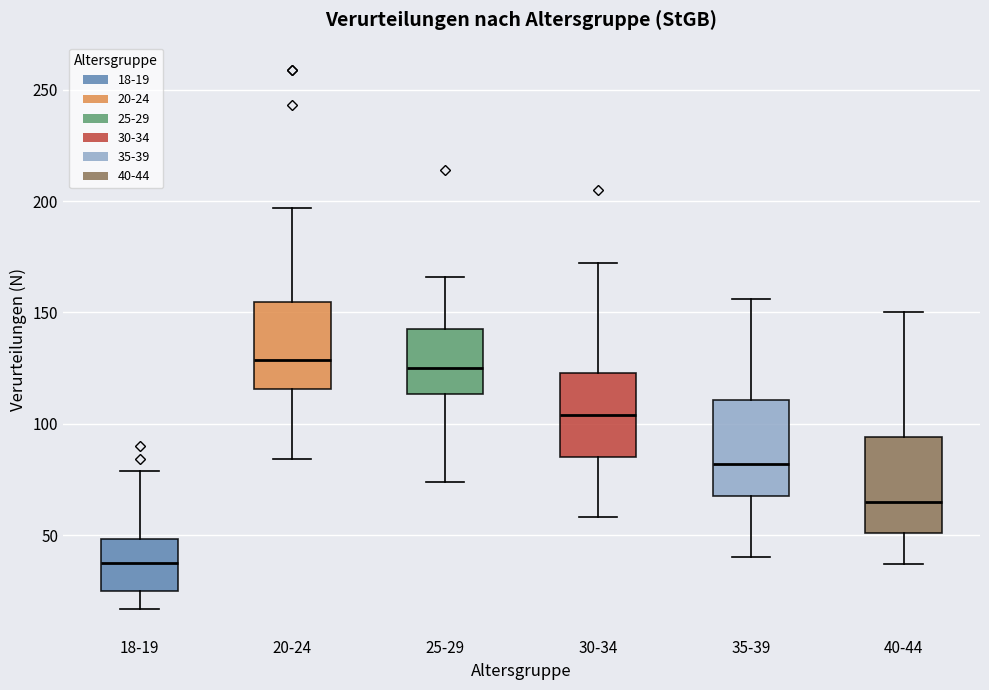

Which box has the lowest median line?

18-19